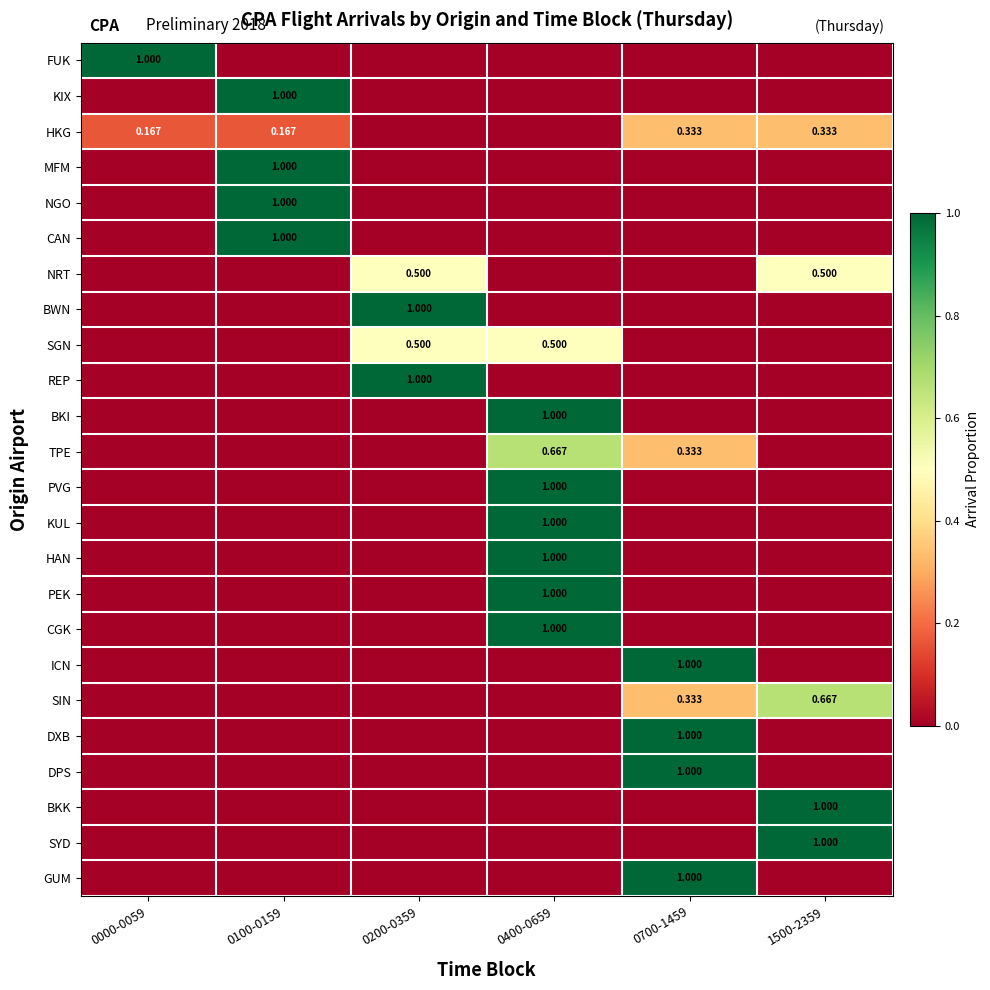

Rank the series at 0700-1459 from highest to lowest value.

ICN, DXB, DPS, GUM, HKG, TPE, SIN, FUK, KIX, MFM, NGO, CAN, NRT, BWN, SGN, REP, BKI, PVG, KUL, HAN, PEK, CGK, BKK, SYD